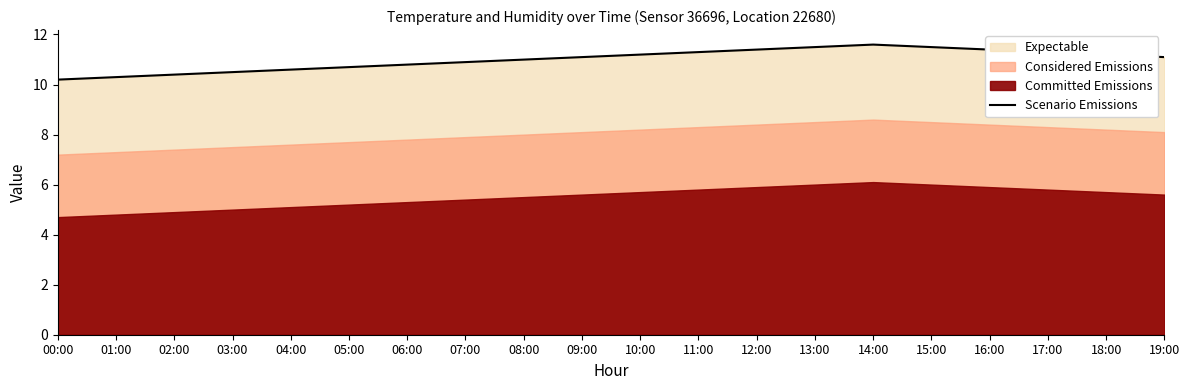

True or false: the data has more than 2 interior local peaks.

False